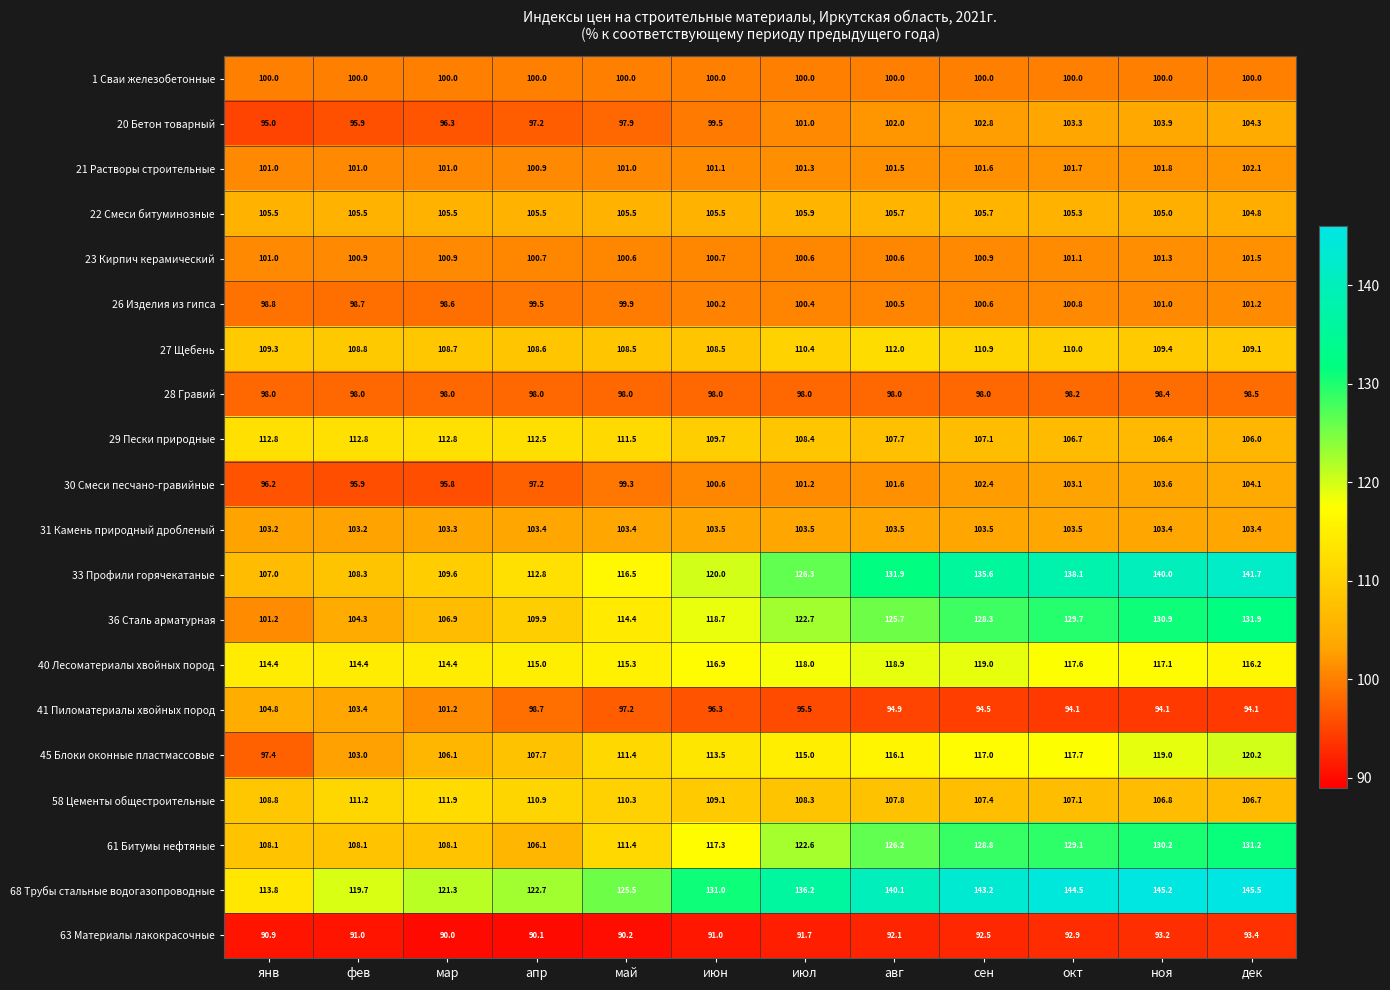

What is the difference between the second highest and second lowest values in the 36 Сталь арматурная series?

26.6